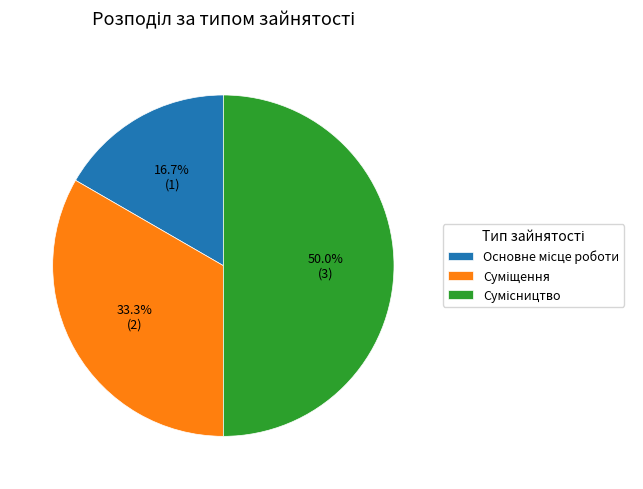

Between Основне місце роботи and Суміщення, which is larger?

Суміщення